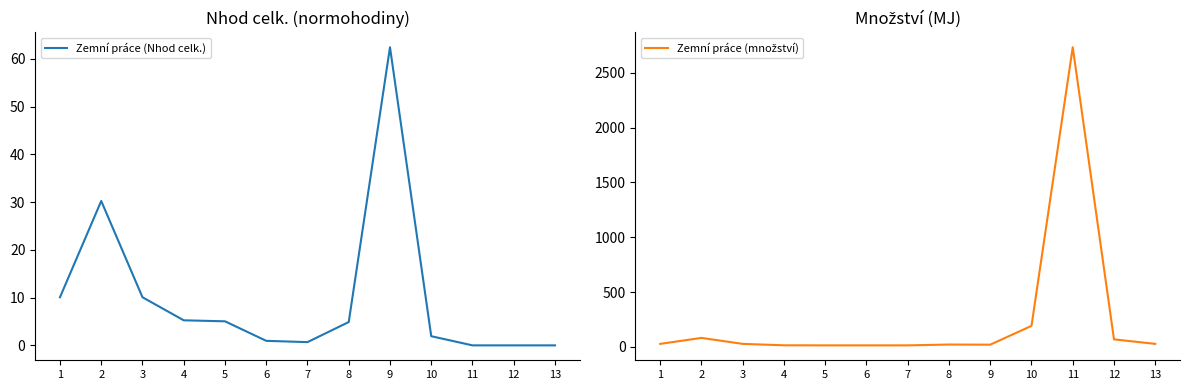

List the series in order of their peak value, lowest first.

Zemní práce (Nhod celk.), Zemní práce (množství)